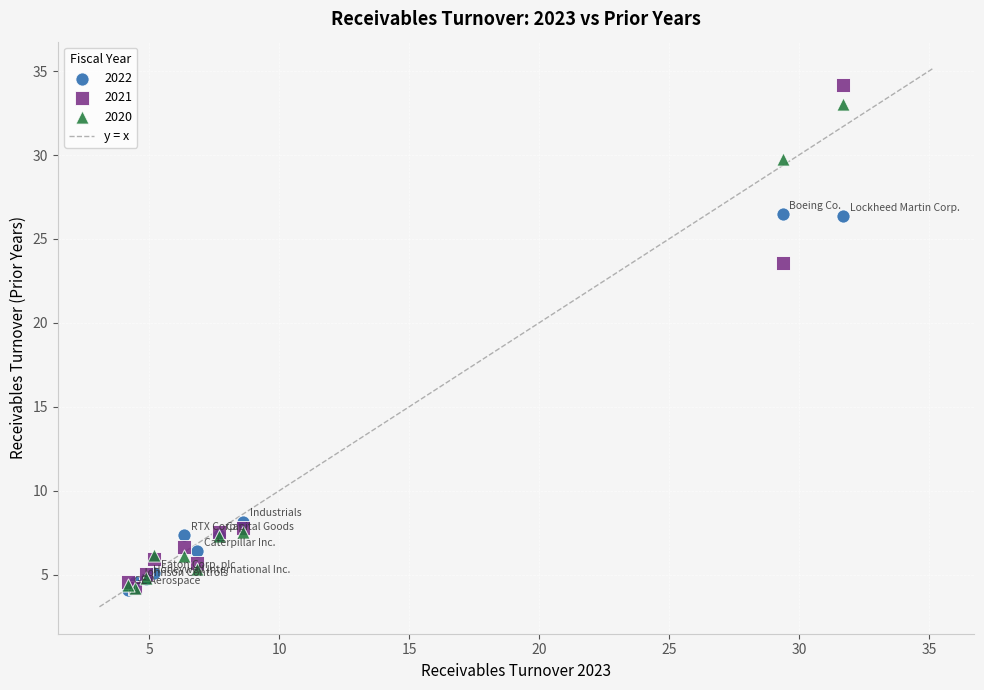

Across all series, what Y value is closest to 19?

23.6